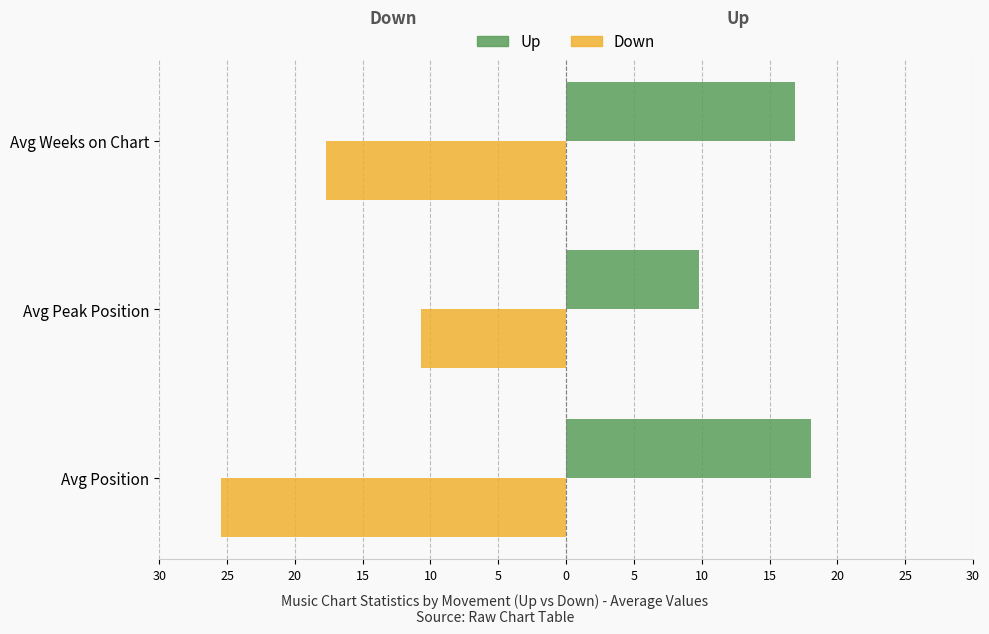

Which series has the largest range (max minus min)?

Down